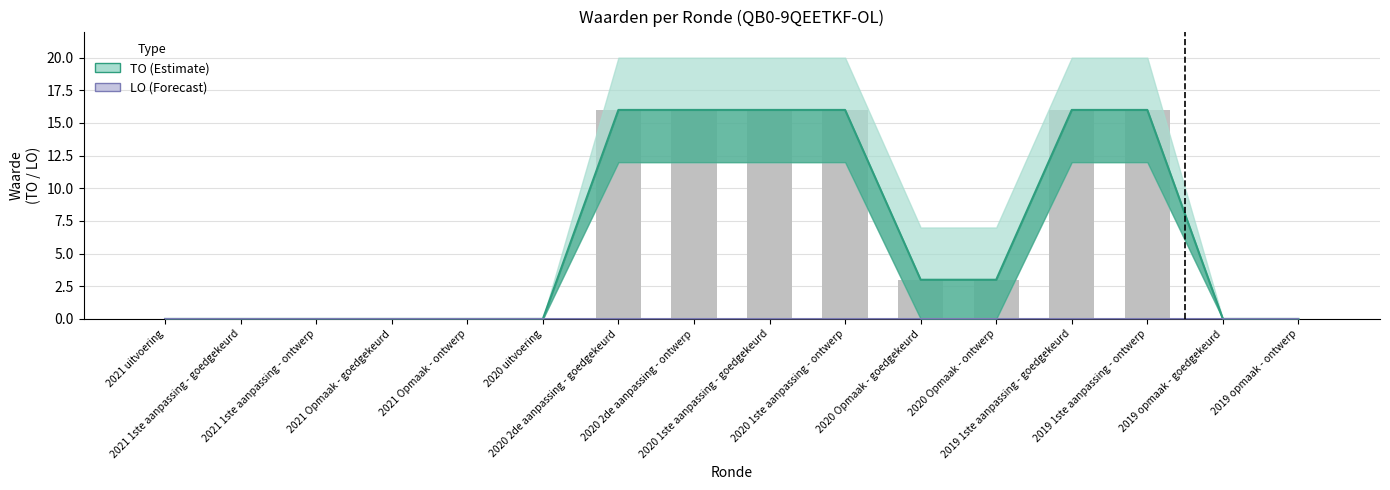

What is the spread (max minus min) of values at 2020 2de aanpassing - ontwerp?

16